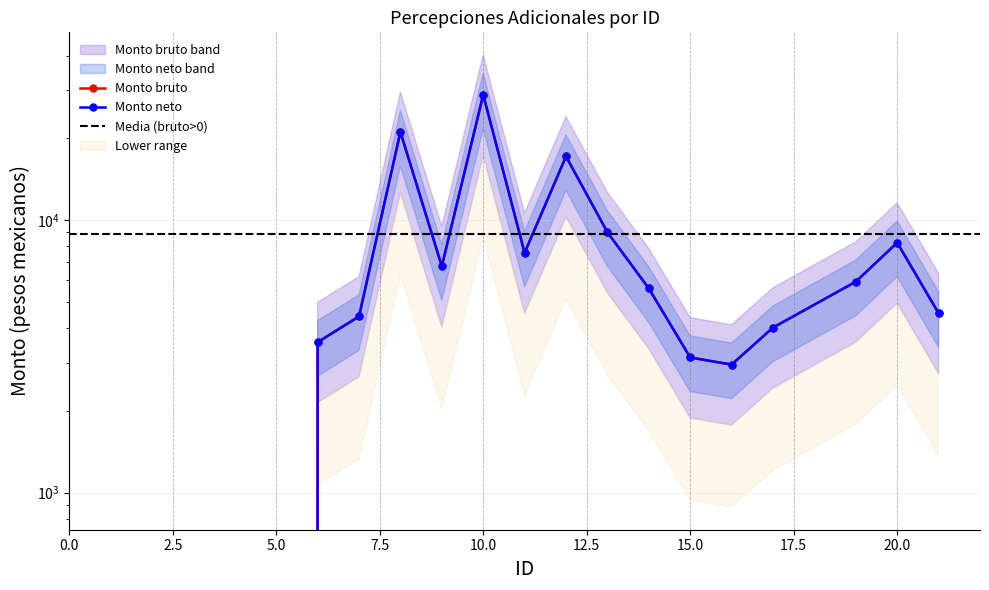

Which category has the lowest value across all series?

1